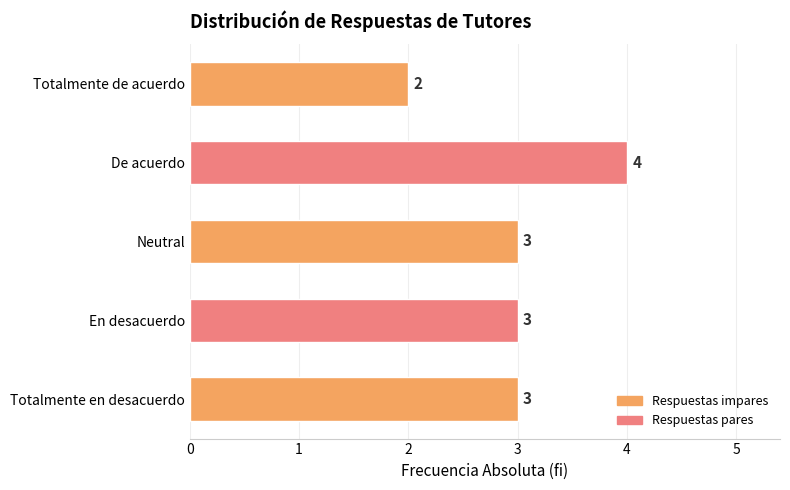

At which category does the chart reach its peak across all series?

De acuerdo